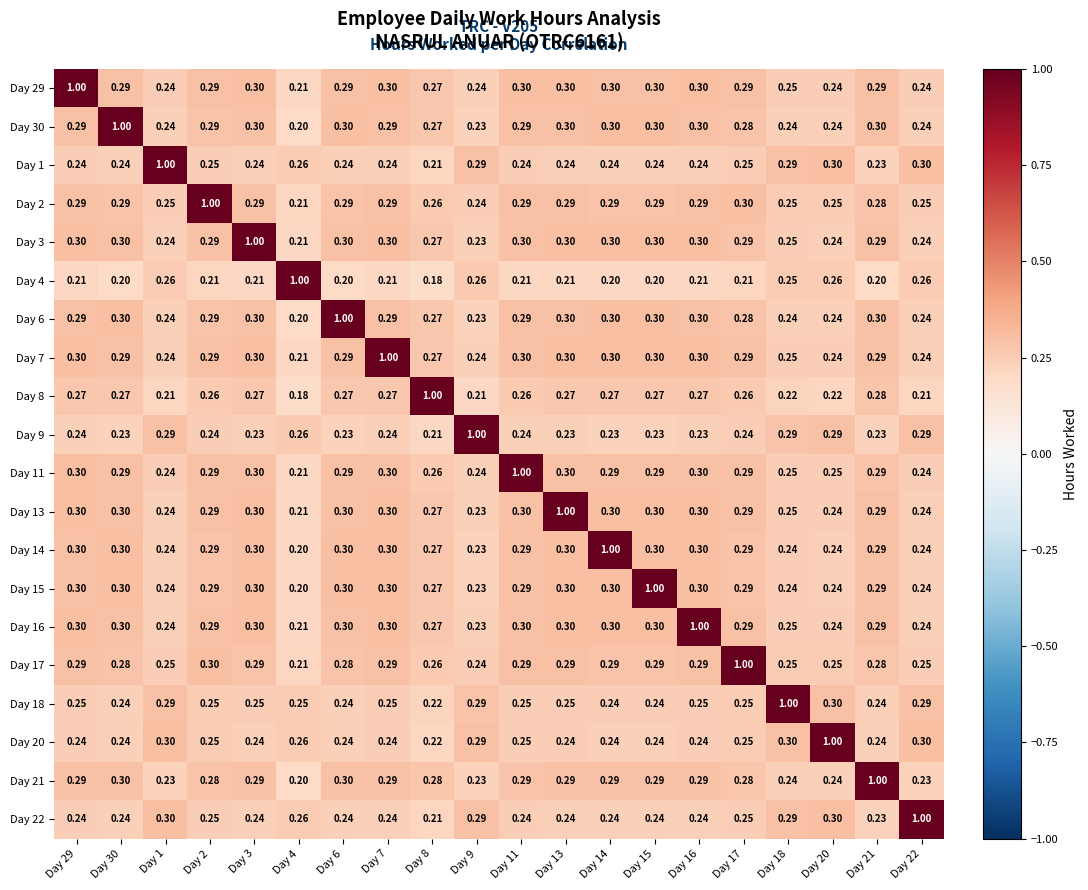

Is the value of Day 2 at Day 7 greater than the value of Day 7 at Day 7?

No